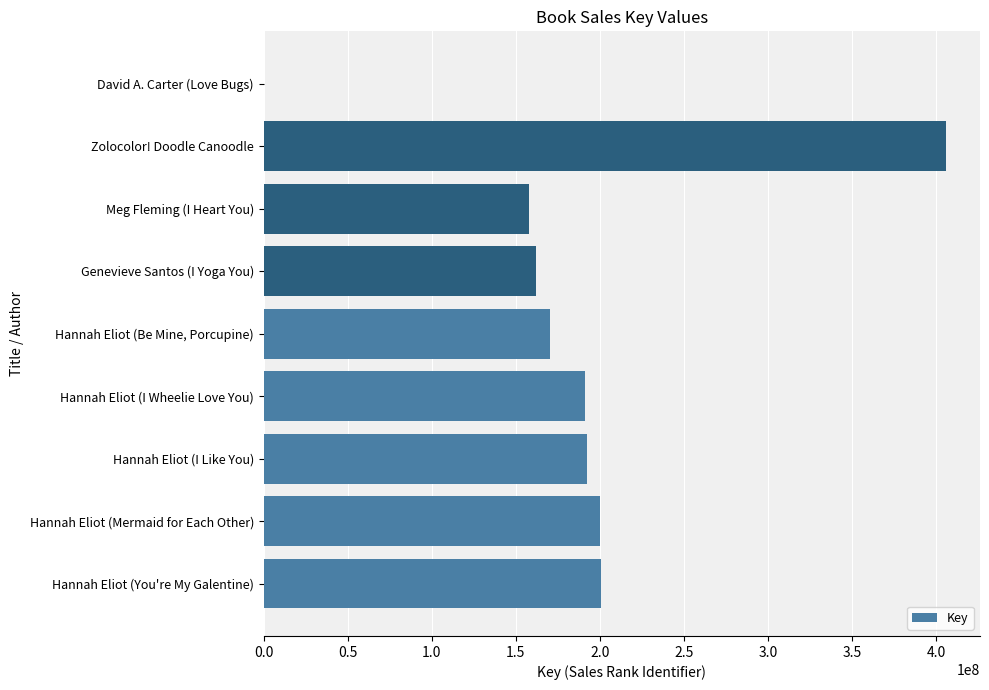

What is the sum of the values at Hannah Eliot (I Wheelie Love You) and Hannah Eliot (I Like You)?

383152814